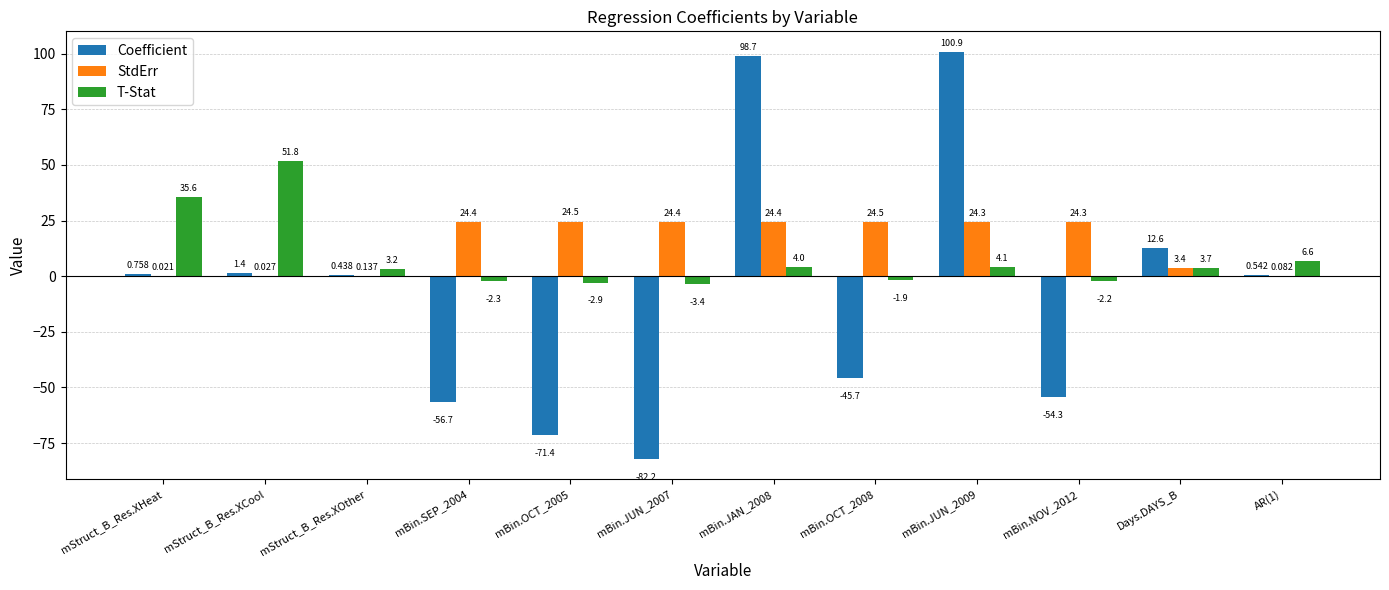

Are the bars horizontal?

No